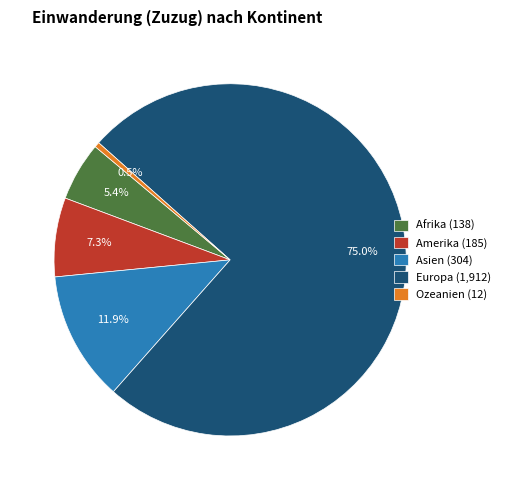

What percentage do Amerika and Asien together represent?

19.2%